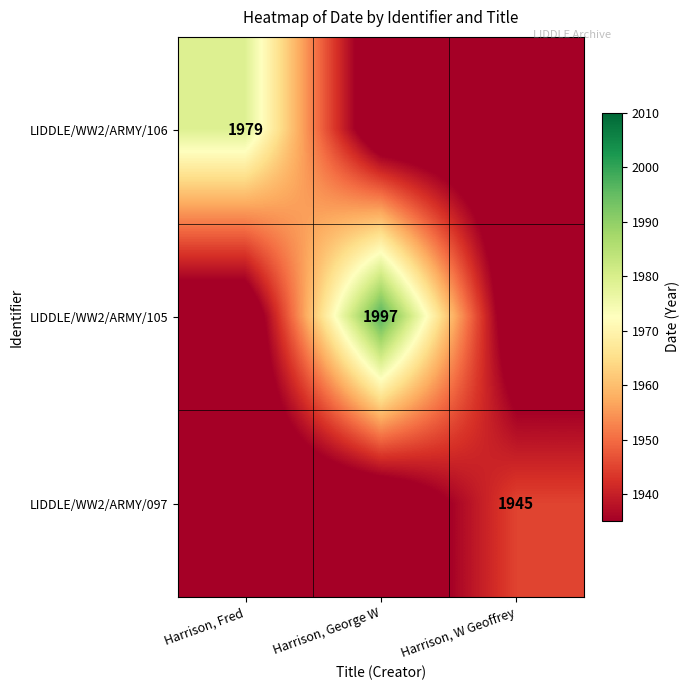

Is it true that LIDDLE/WW2/ARMY/106 equals 1979 at Harrison, Fred?

True